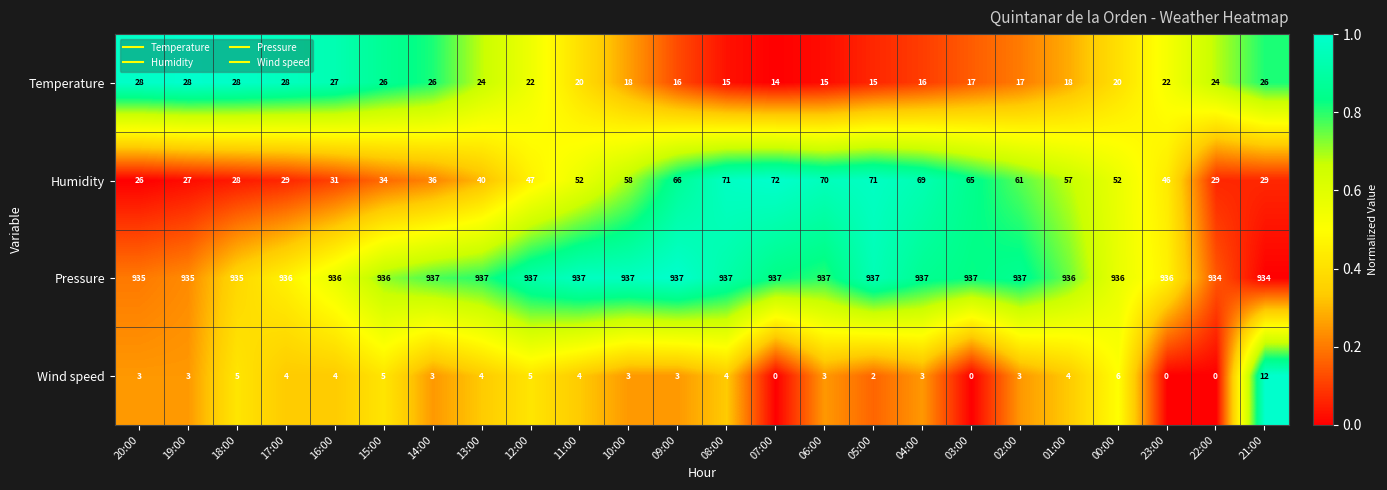

Rank the series at 00:00 from lowest to highest value.

Wind speed, Temperature, Humidity, Pressure